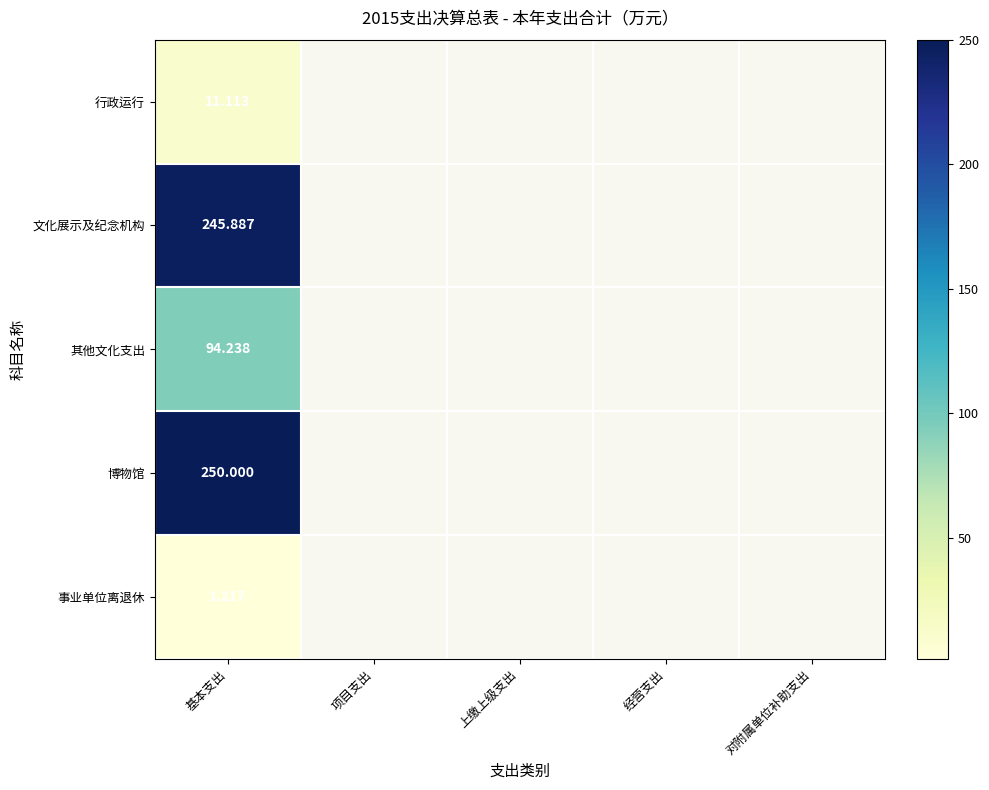

At 基本支出, list the series in order from smallest to largest.

事业单位离退休, 行政运行, 其他文化支出, 文化展示及纪念机构, 博物馆